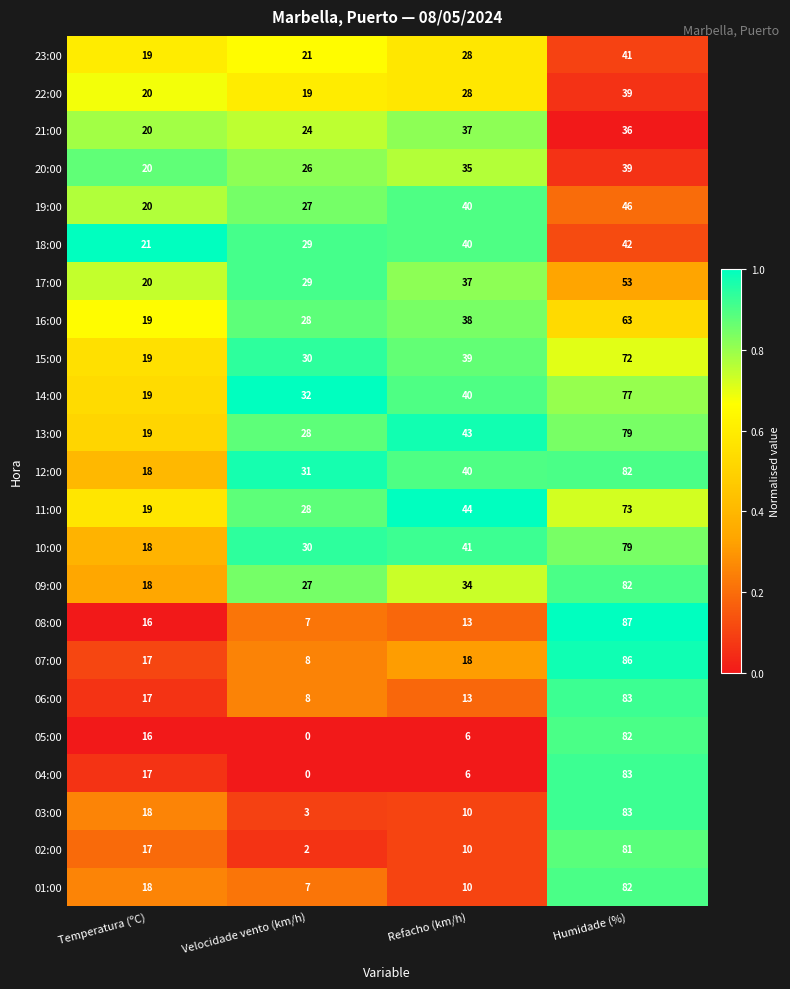

Rank the categories by 09:00 value from lowest to highest.

Temperatura (ºC), Velocidade vento (km/h), Refacho (km/h), Humidade (%)